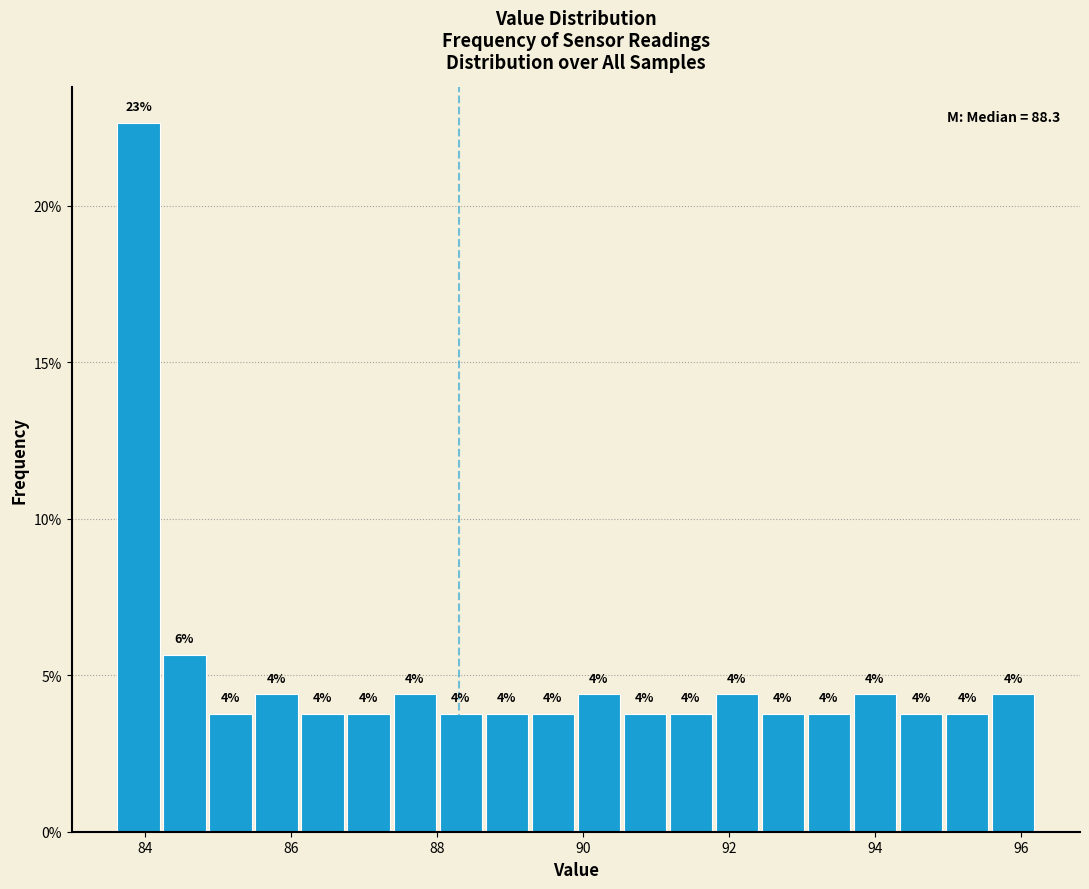

Read against the x-axis, roughly where is the centre of the tallest bar?

84.0